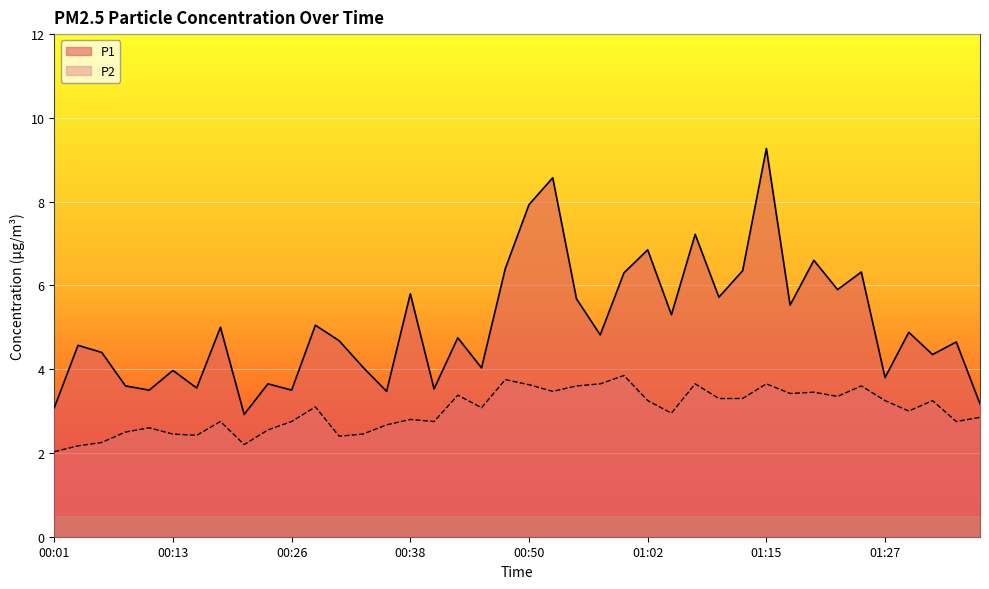

What is the maximum value for P2?

3.9